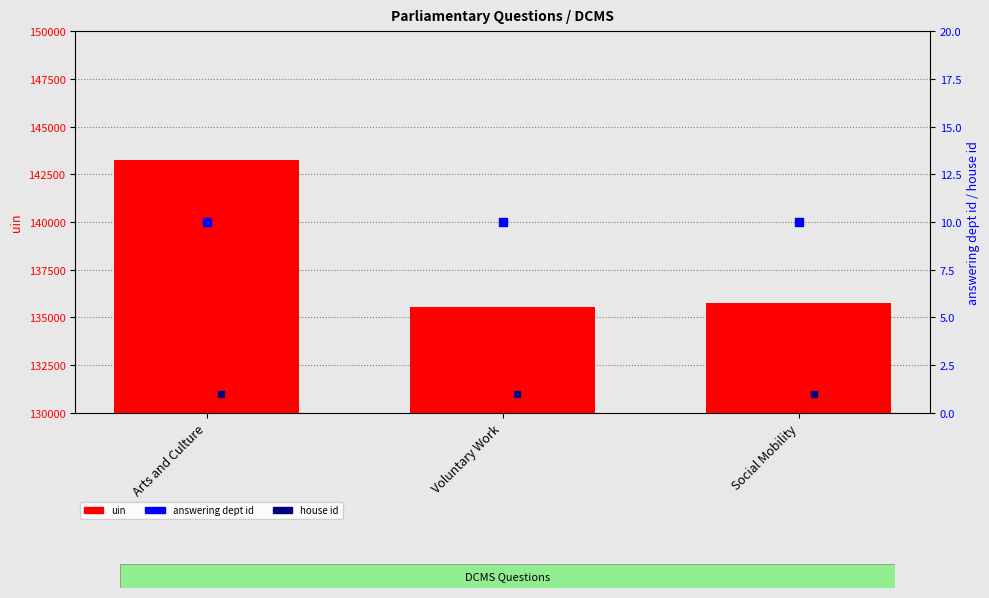

Which series has the largest total across all categories?

uin